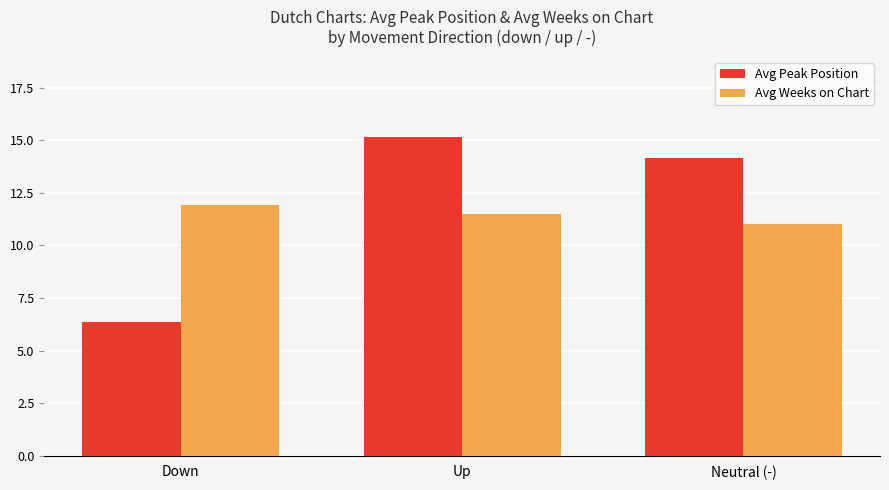

Reading right to left, extract all data points from this chart.

Avg Peak Position: Neutral (-)=14.1	Up=15.2	Down=6.4
Avg Weeks on Chart: Neutral (-)=11.0	Up=11.5	Down=11.9